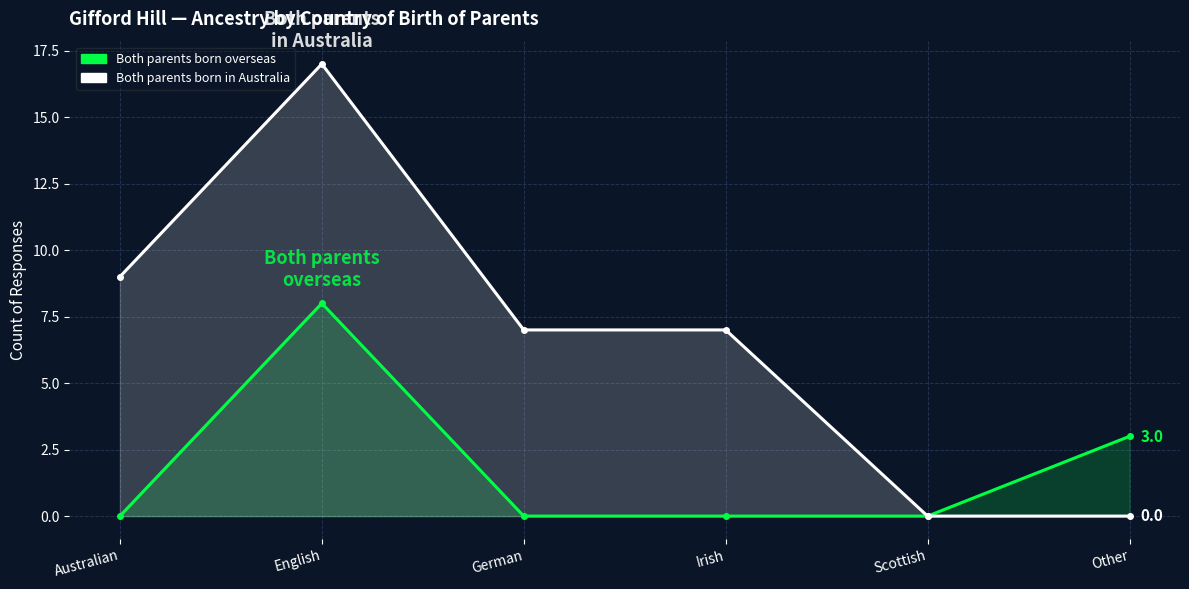

True or false: Both parents born in Australia and Both parents born overseas intersect in this chart.

False